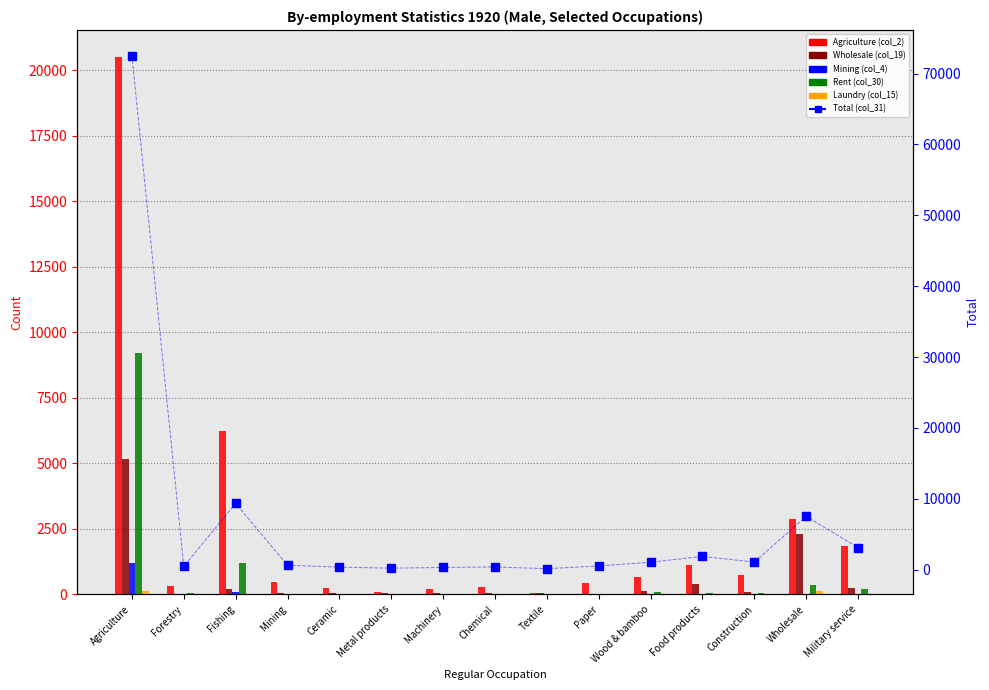

At how many categories does at least one series exceed 67829?

1